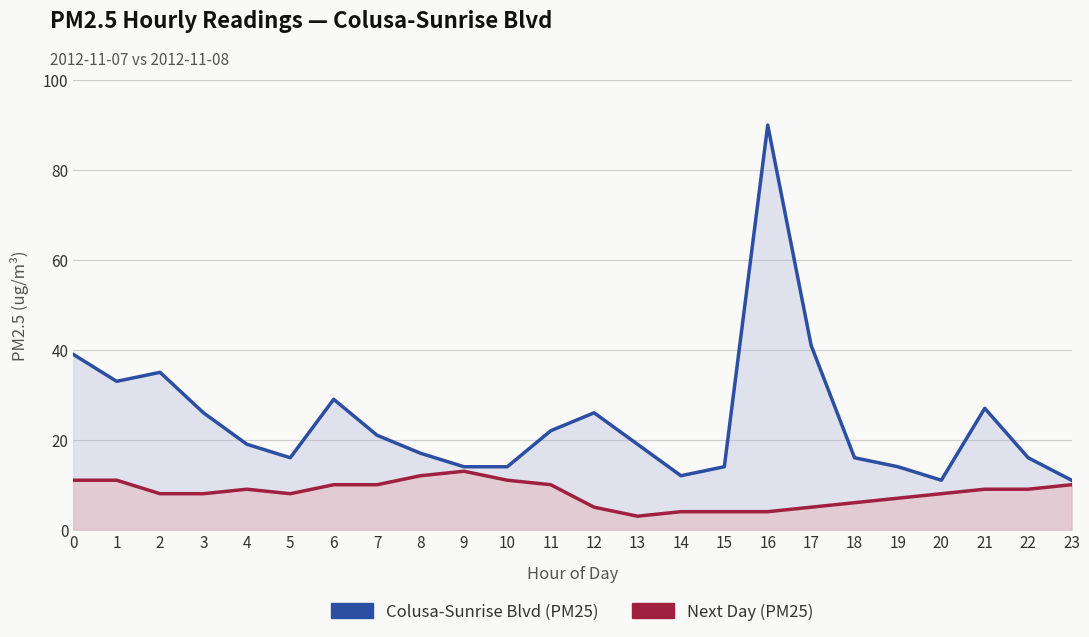

Is the value of Next Day (PM25) at 0 greater than the value of Colusa-Sunrise Blvd (PM25) at 16?

No